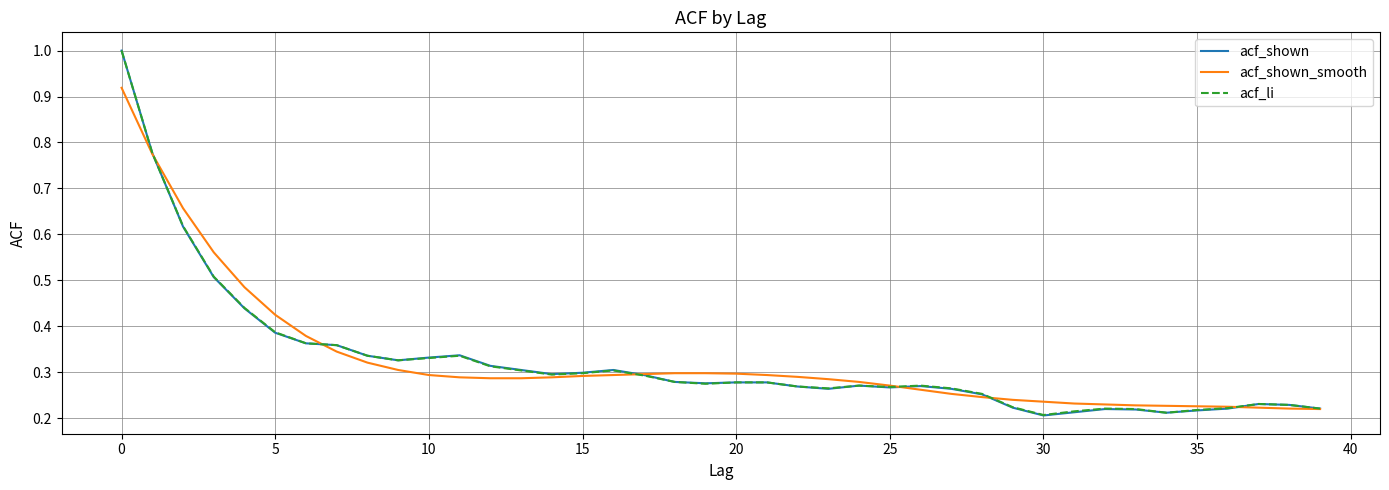

Which series has the largest range (max minus min)?

acf_shown